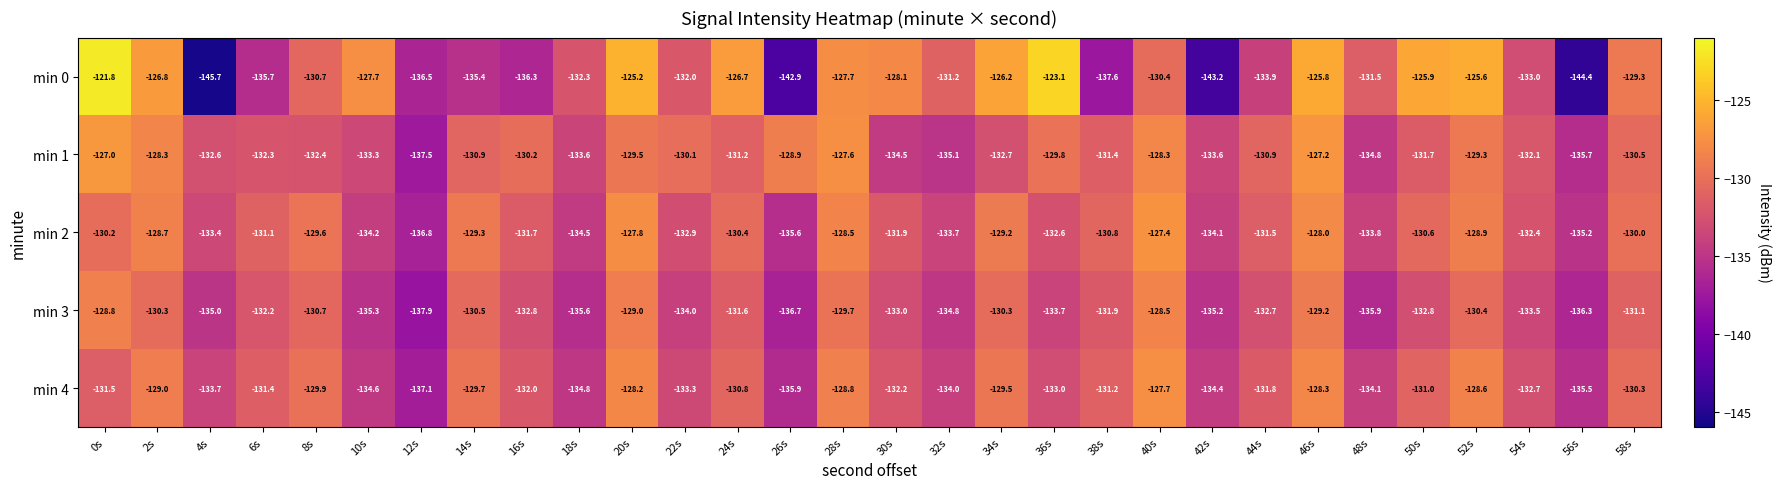

What is the minimum value for min 2?

-136.8